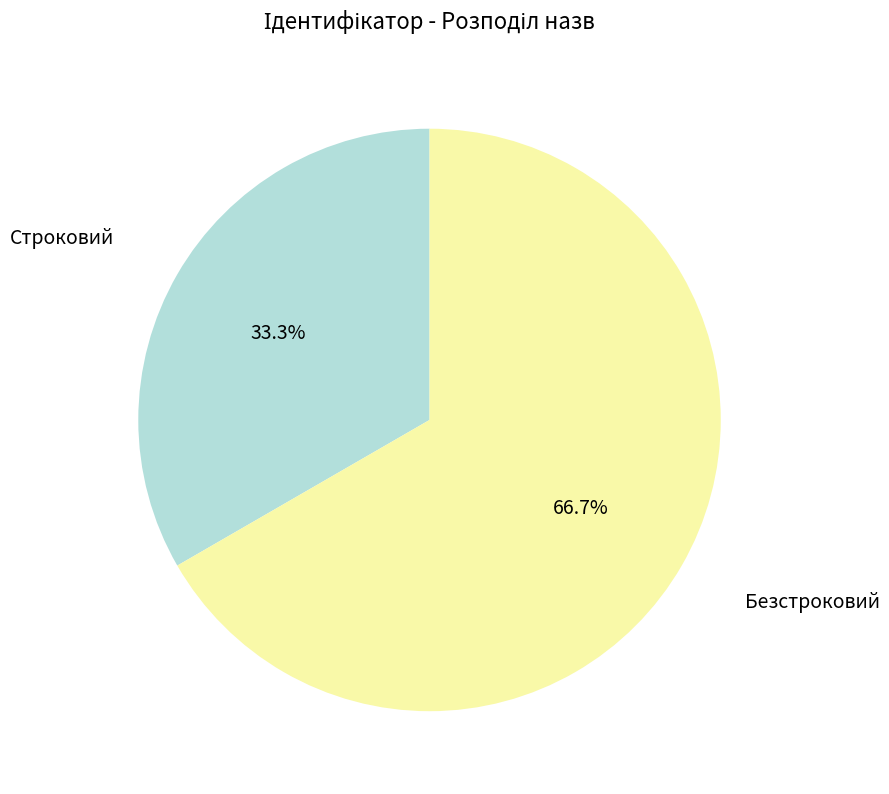

Is there a majority slice in this chart?

Yes